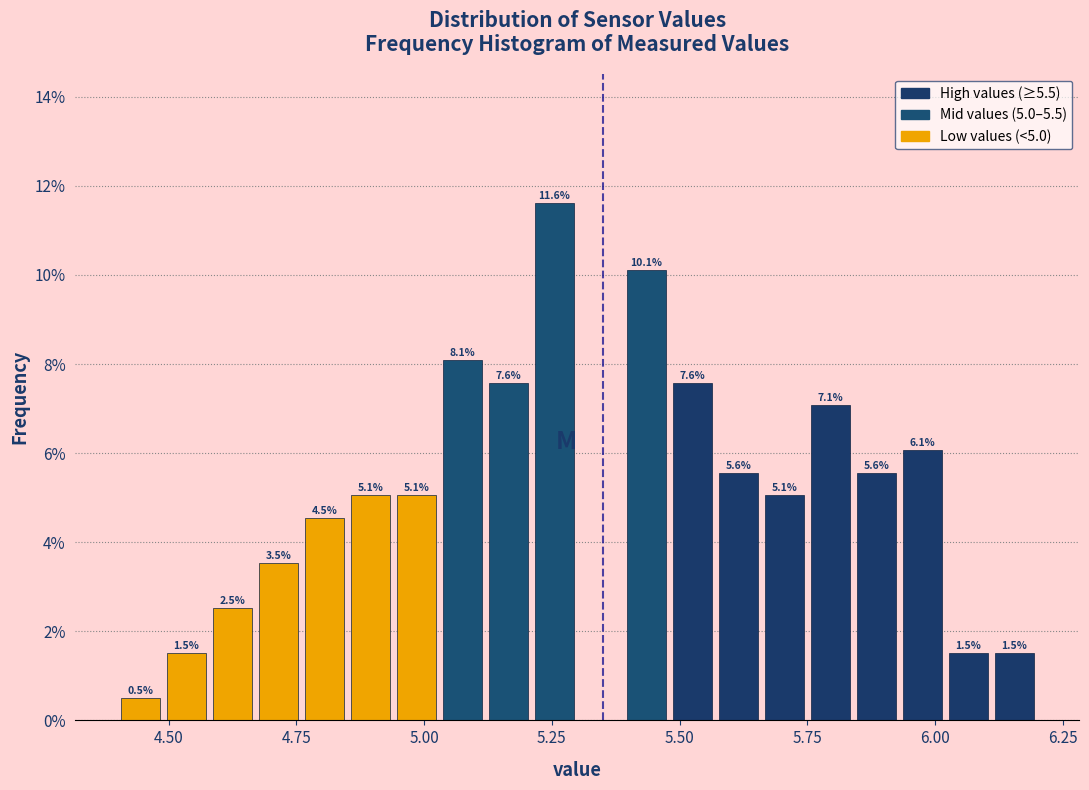

Read against the x-axis, roughly where is the centre of the tallest bar?

5.25